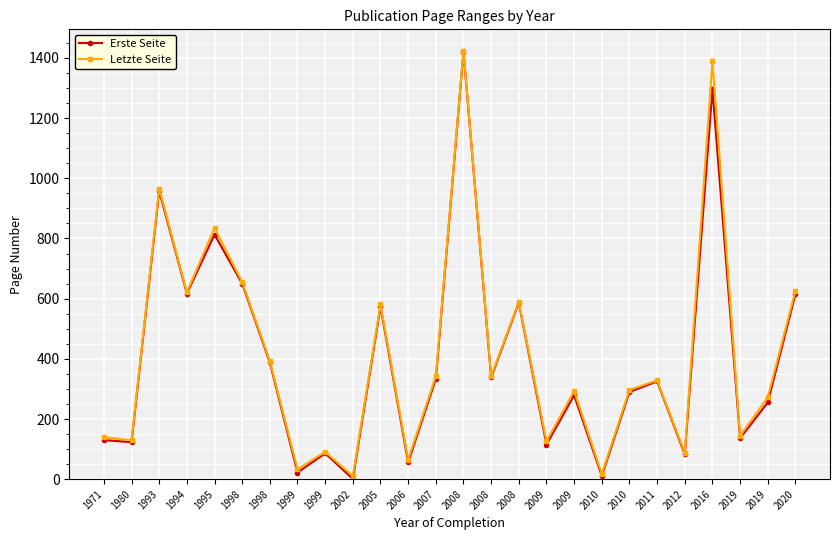

How many interior local valleys does the Letzte Seite series have?

10